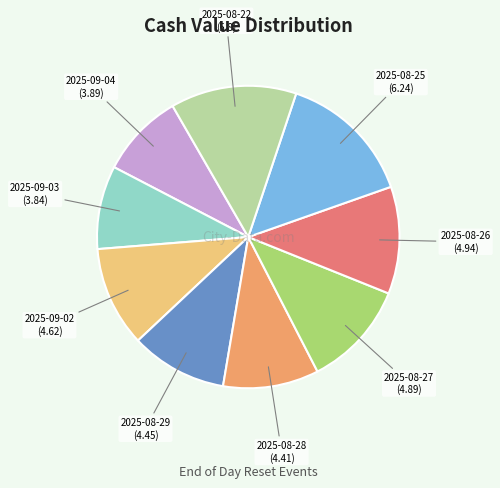

Does any single category account for the majority?

No